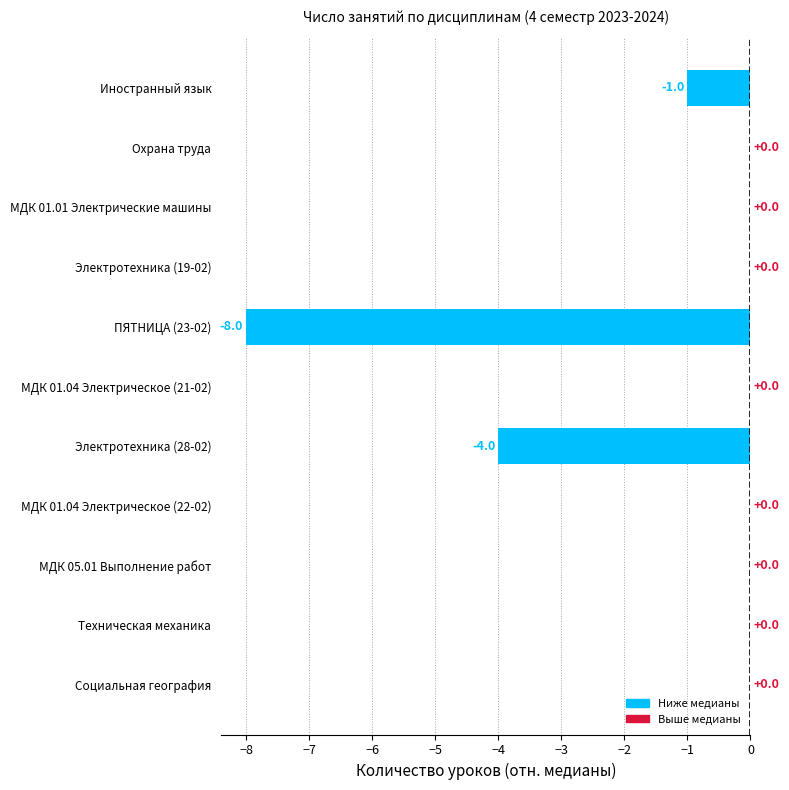

Count the values in the range -1 to 0.

9